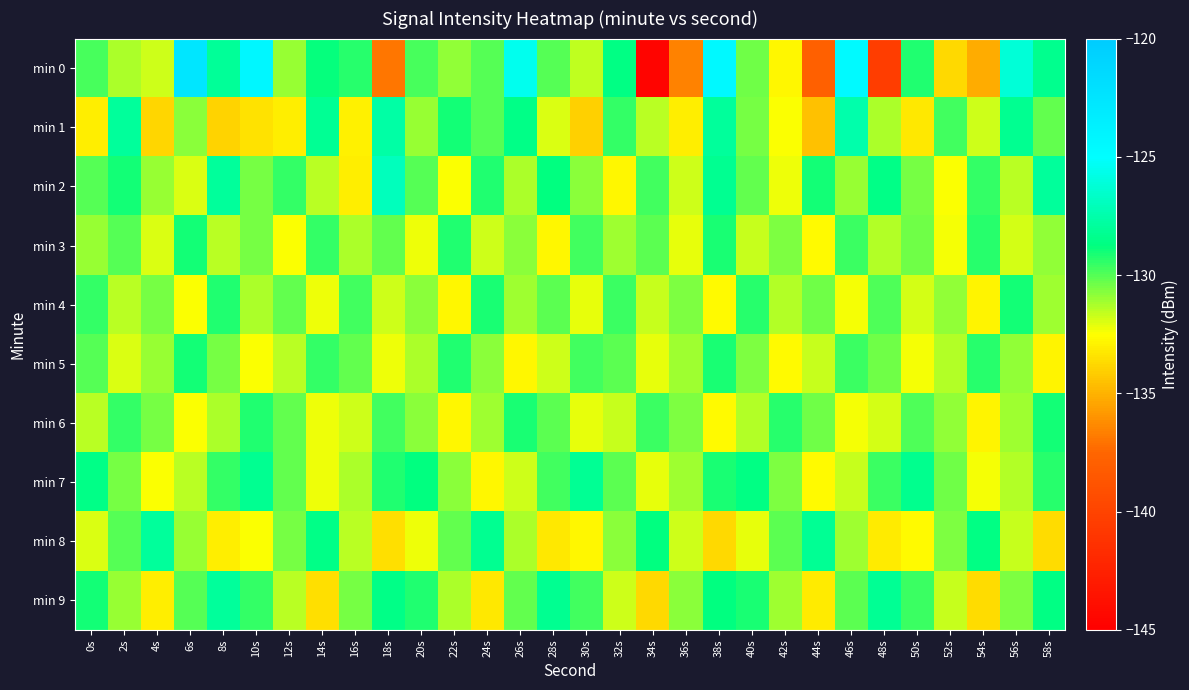

Which series has the widest spread of values?

min 0